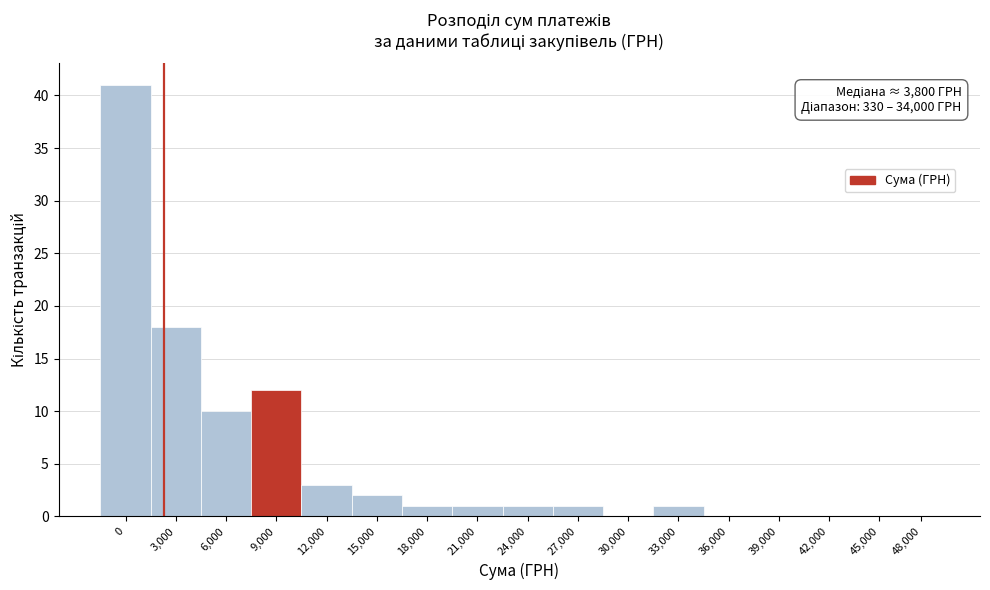

Reading left to right, what are all the values shown in this chart?

0=41	3,000=18	6,000=10	9,000=12	12,000=3	15,000=2	18,000=1	21,000=1	24,000=1	27,000=1	30,000=0	33,000=1	36,000=0	39,000=0	42,000=0	45,000=0	48,000=0